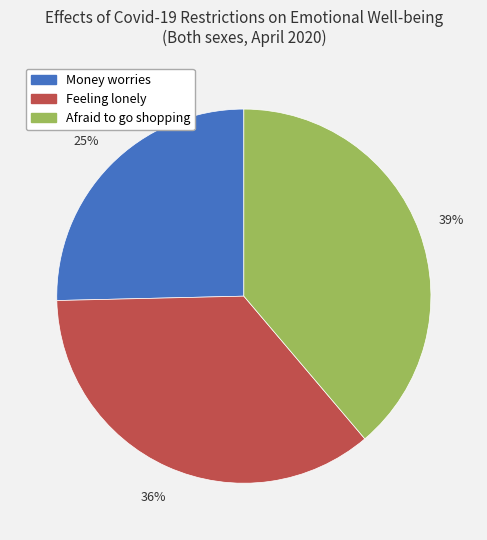

To the nearest percent, what is the average slice percentage?

33%